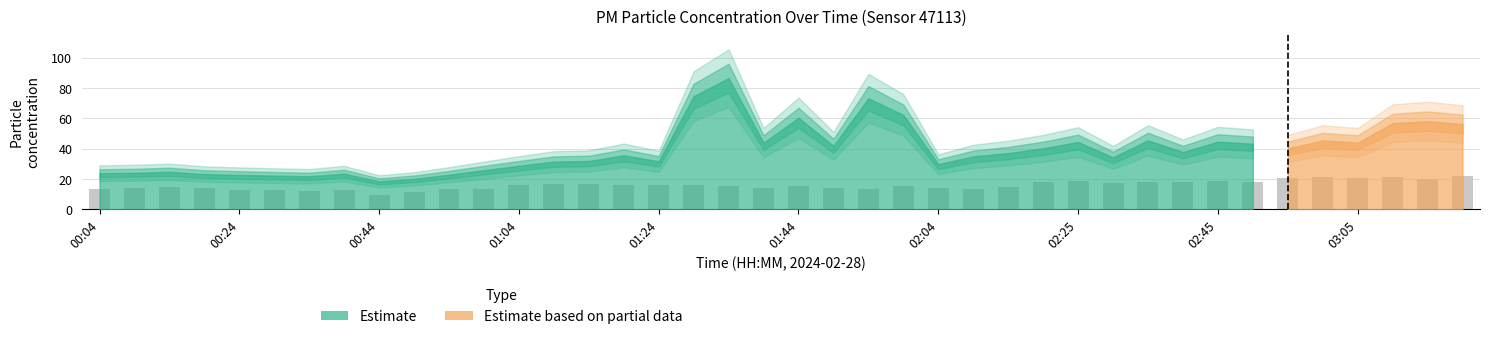

What is the average value?

15.7